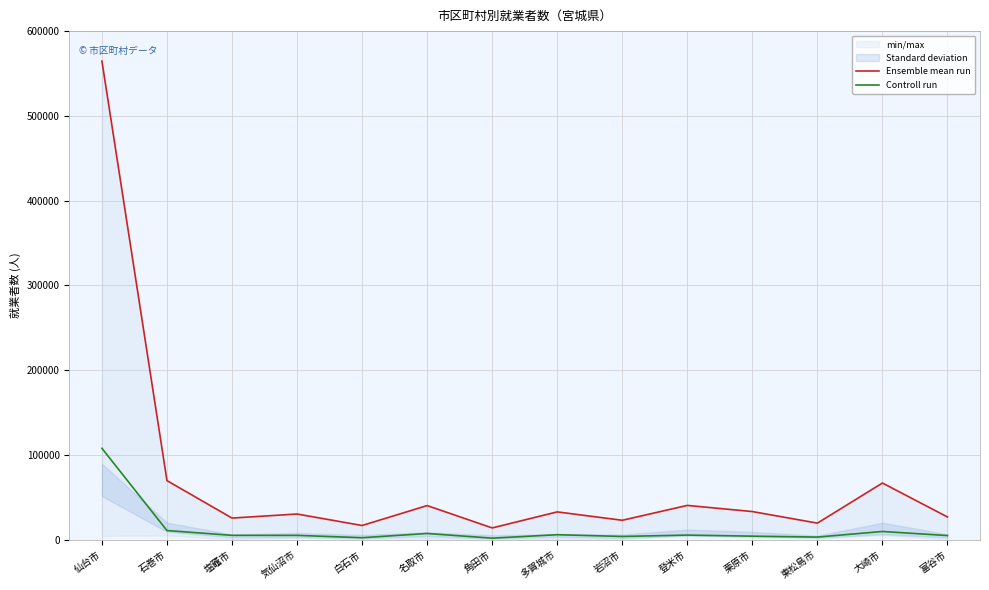

What value does the Ensemble mean run series have at 塩竈市, to the nearest 50?

25550